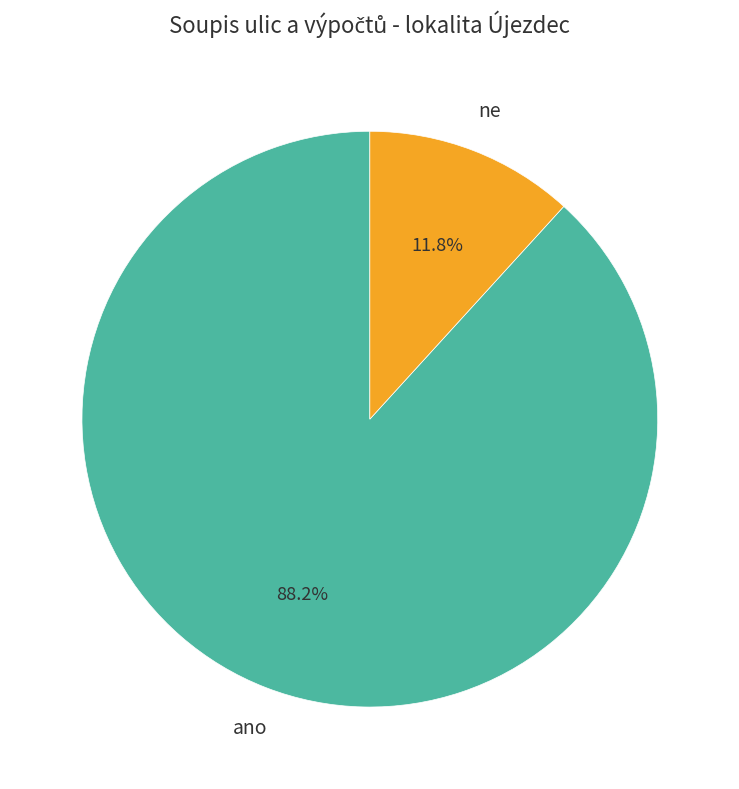

Which has a higher value, ano or ne?

ano